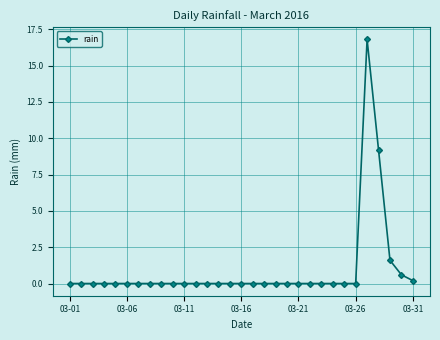

What is the sum of all values?

28.4